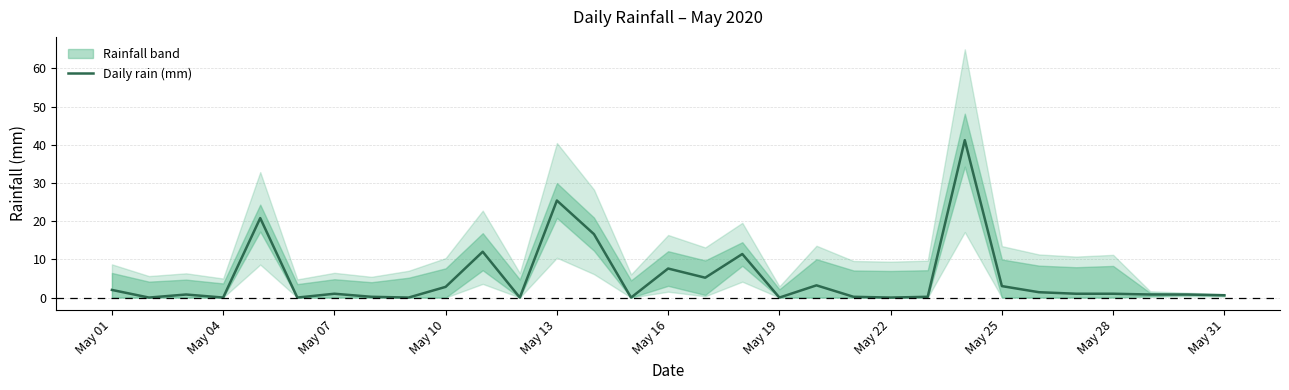

The value of Daily rain (mm) at May 10 is 2.8. True or false?

True